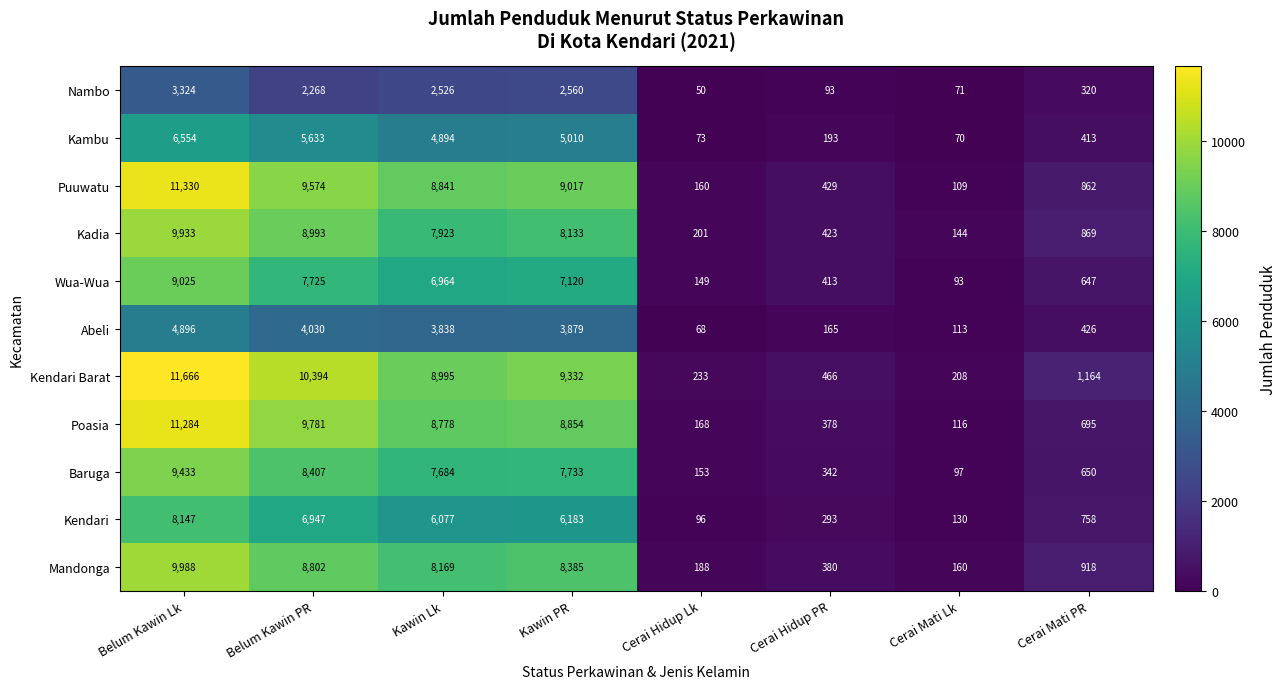

At Cerai Hidup PR, list the series in order from smallest to largest.

Nambo, Abeli, Kambu, Kendari, Baruga, Poasia, Mandonga, Wua-Wua, Kadia, Puuwatu, Kendari Barat